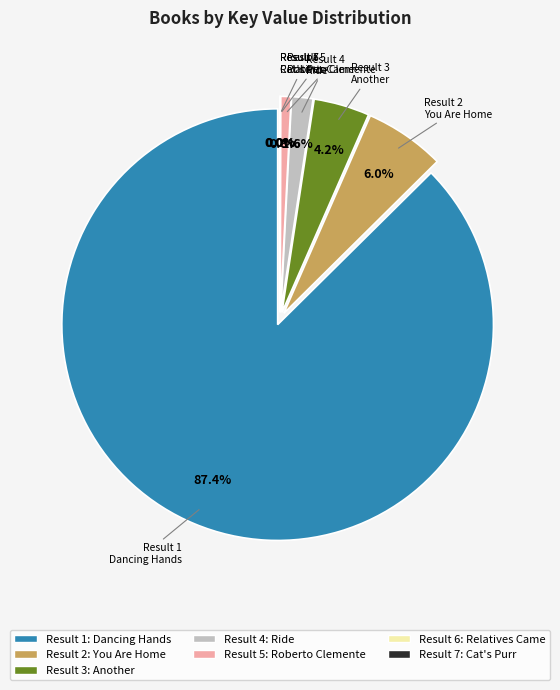

Is it true that You Are Home is 6% of the pie?

True